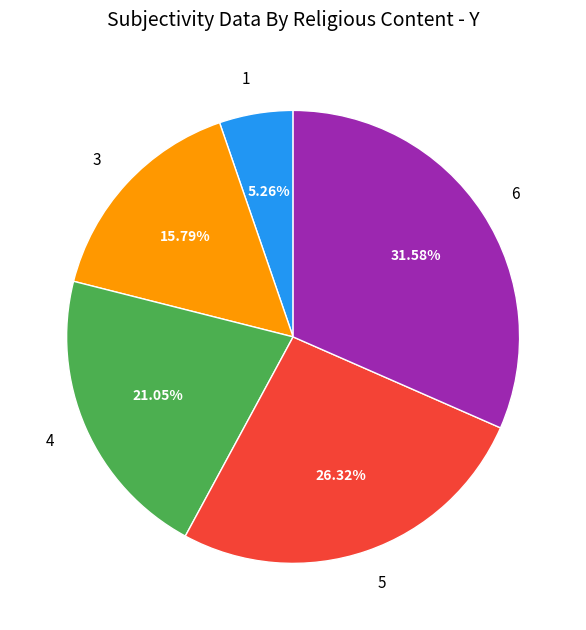

The 4 slice represents 21% of the pie. True or false?

True